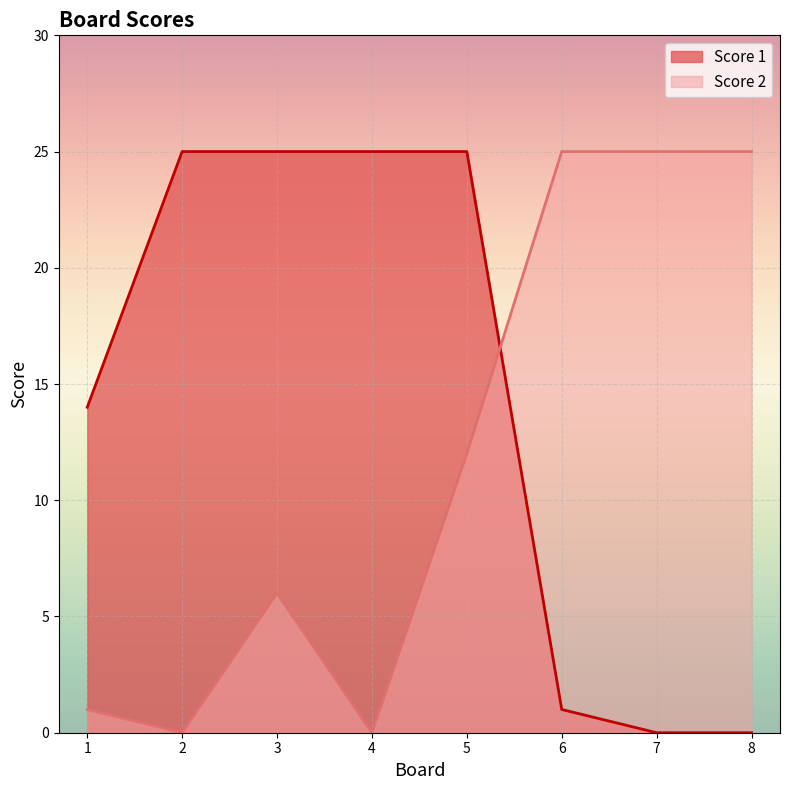

Where do Score 2 and Score 1 first cross each other?

5 and 6